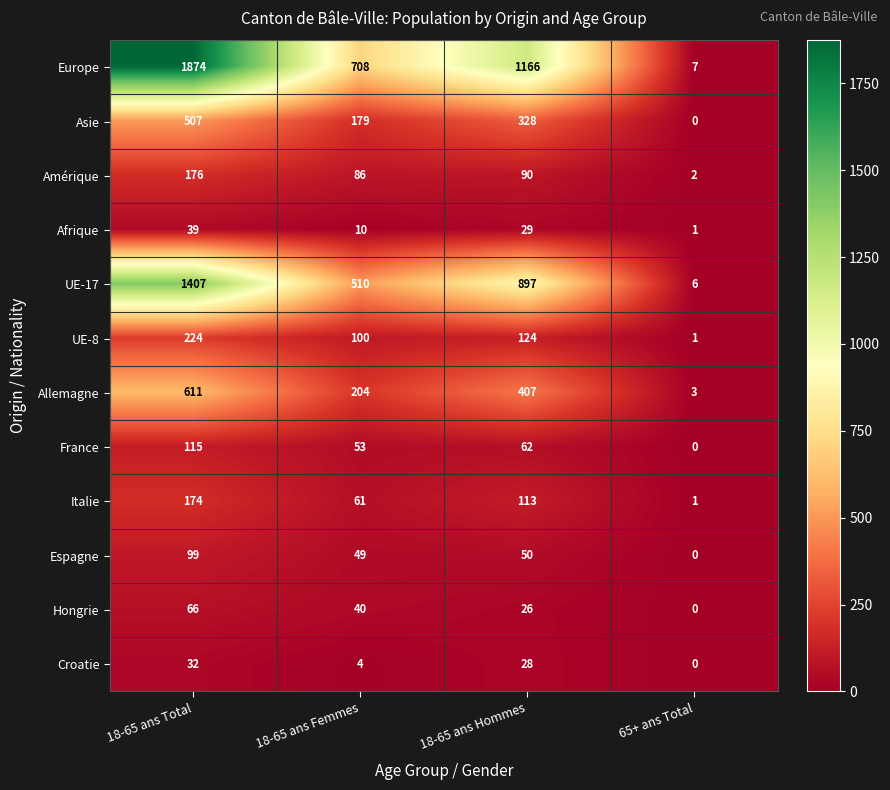

How many data points in Hongrie are less than 40?

2